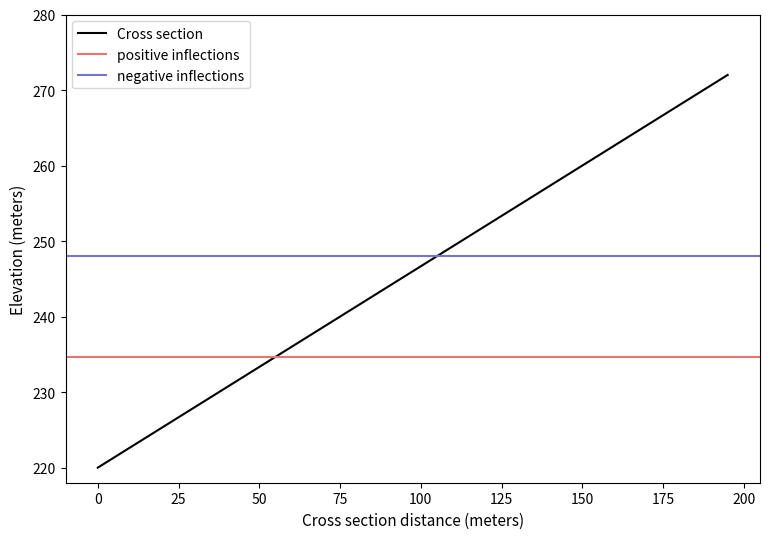

Approximately how many times larger is the value at 34 compared to 1?

1.2